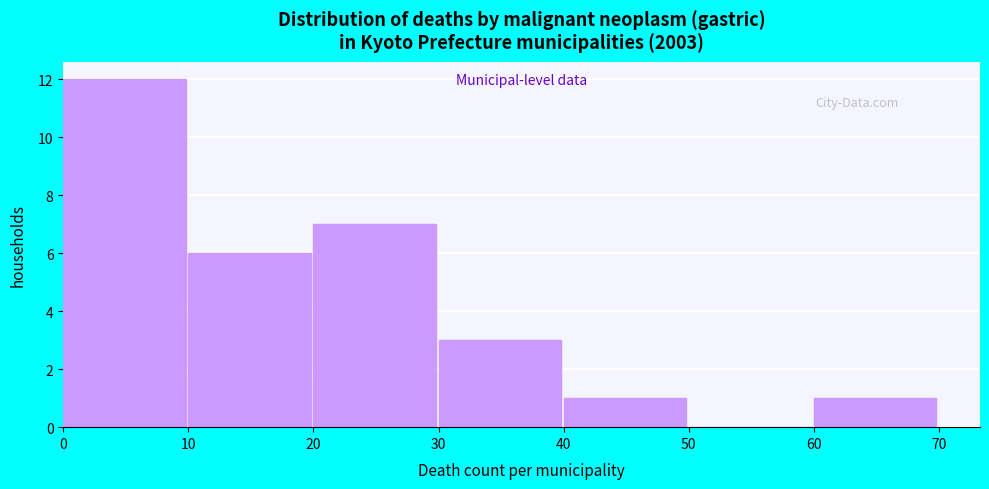

Reading left to right, transcribe this chart: for each bar, give the range it covers on the x-axis and its height. The values are not printed on the chart, so give them approximately, as read against the axis.

0 to 10: 12
10 to 20: 6
20 to 30: 7
30 to 40: 3
40 to 50: 1
50 to 60: 0
60 to 70: 1